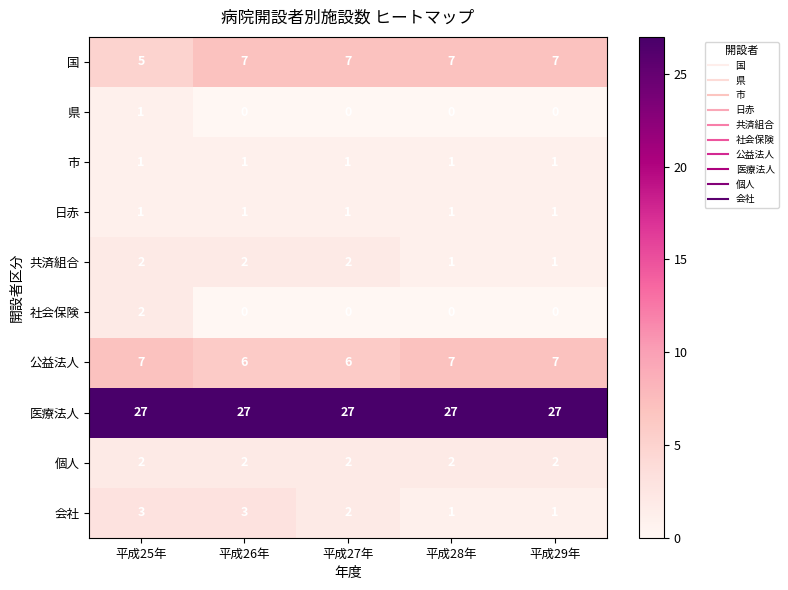

How many series are shown in this chart?

10